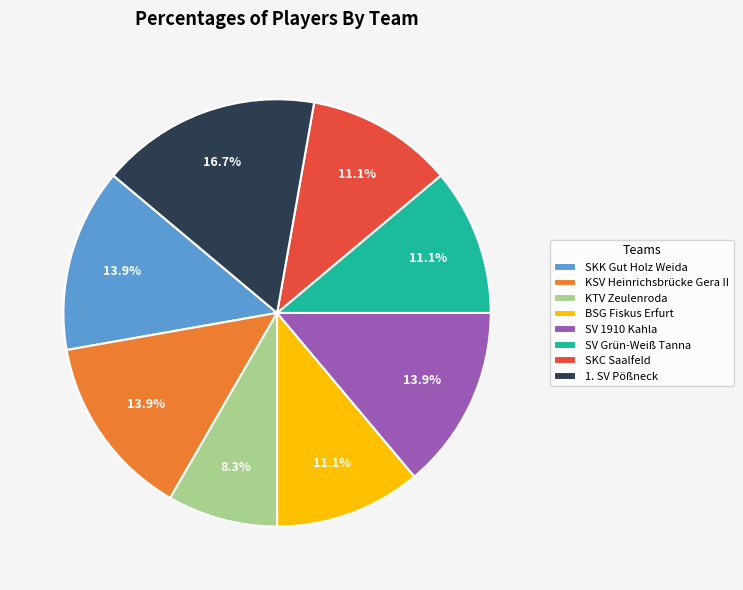

To the nearest percent, what portion does KSV Heinrichsbrücke Gera II represent?

14%